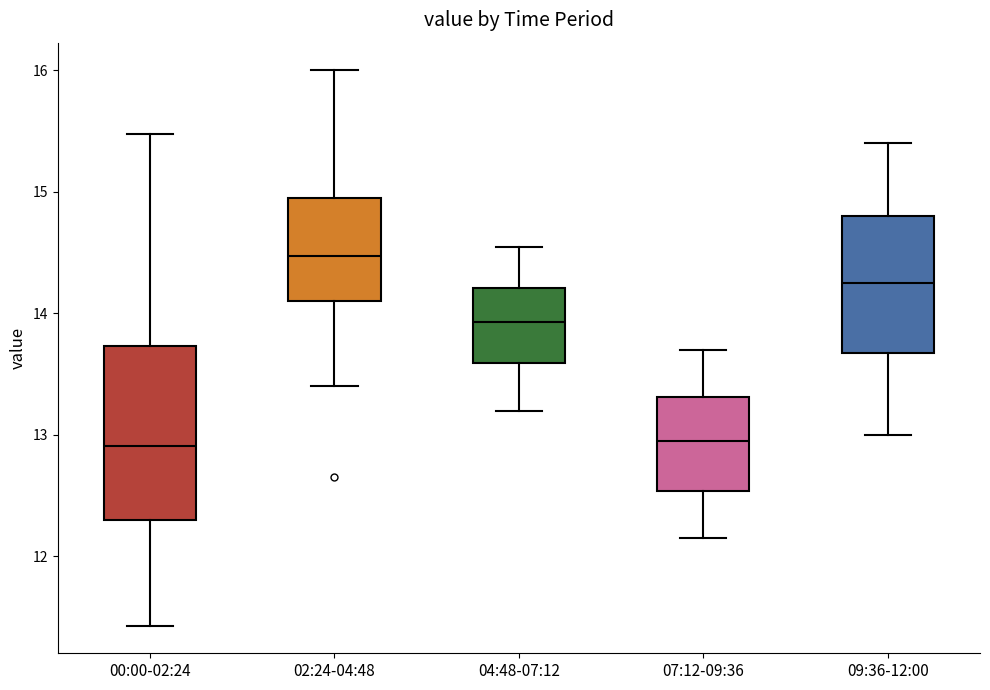

Which box's median line is the highest?

02:24-04:48